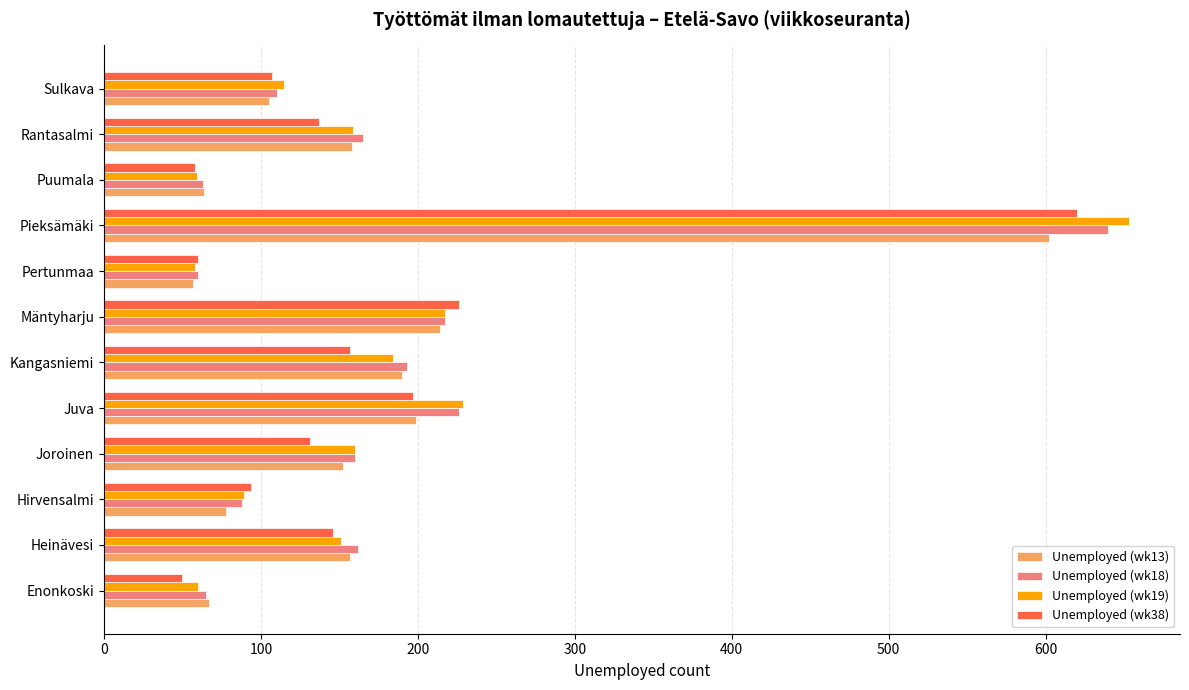

Which series has the widest spread of values?

Unemployed (wk19)